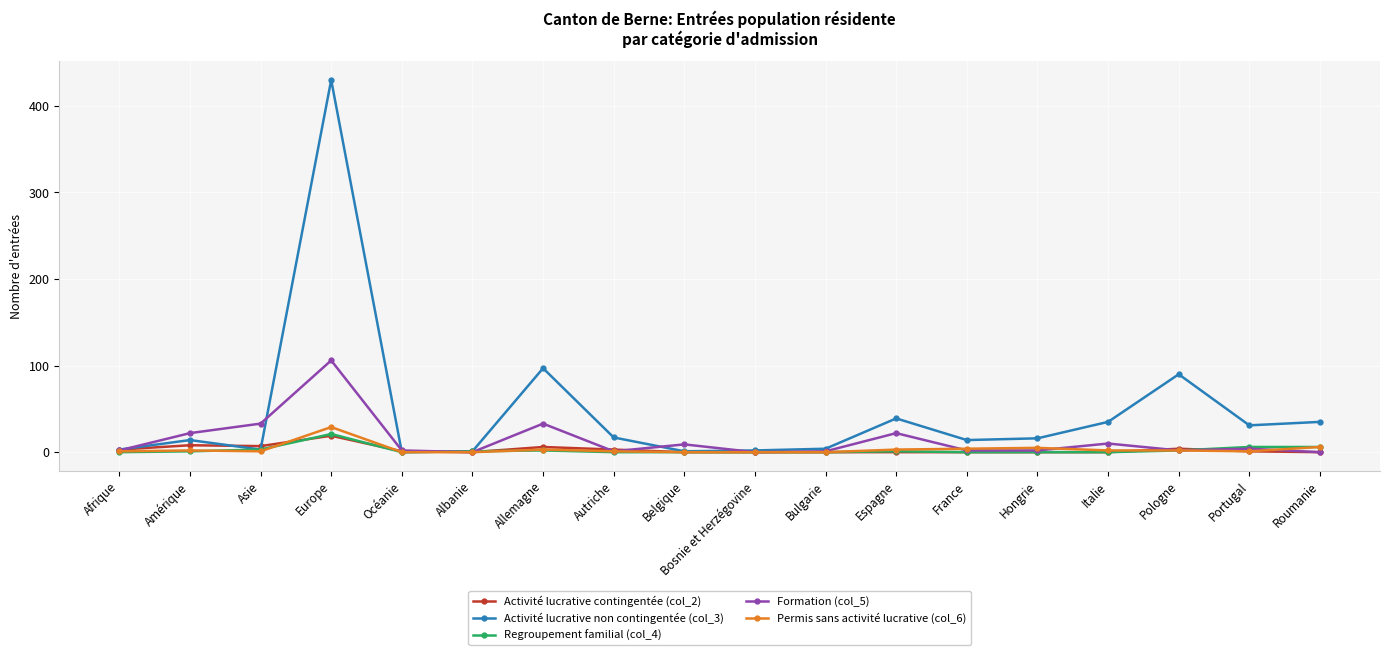

How many lines are shown in the chart?

5